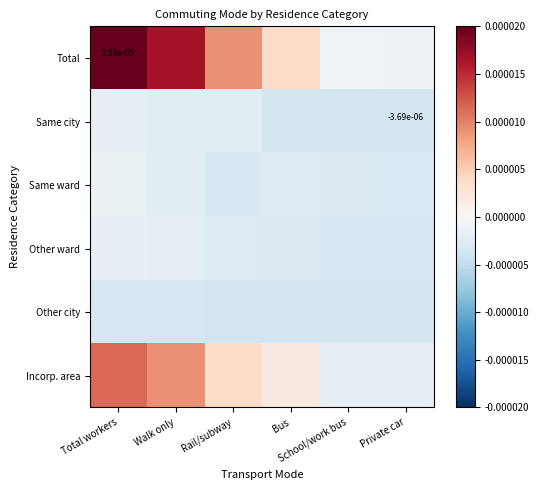

At which category is the sum across all series the highest?

Total workers